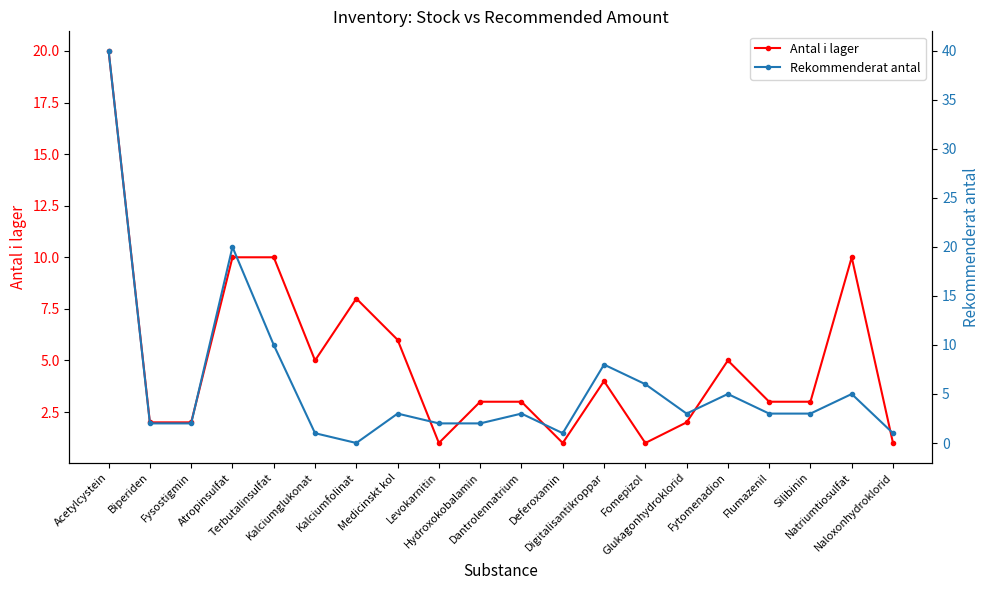

How many interior local valleys does the Rekommenderat antal series have?

3